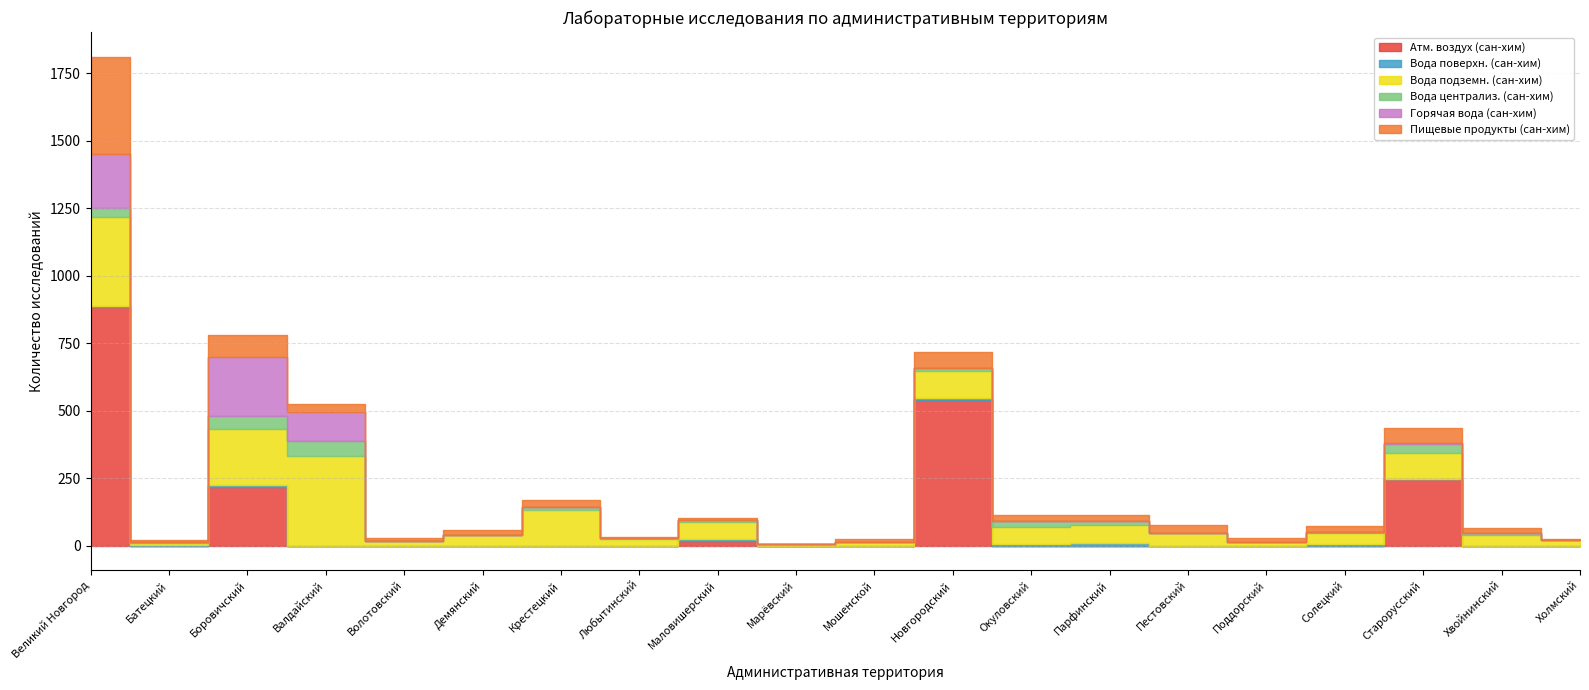

Which series has the largest range (max minus min)?

Атм. воздух (сан-хим)